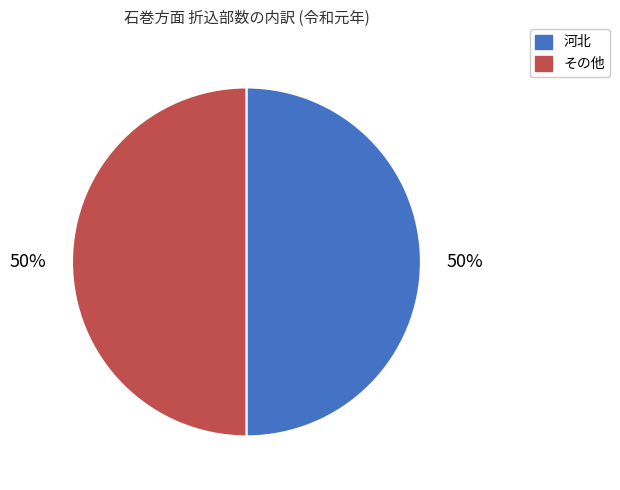

Approximately how many times larger is the value at その他 compared to 河北?

1.0